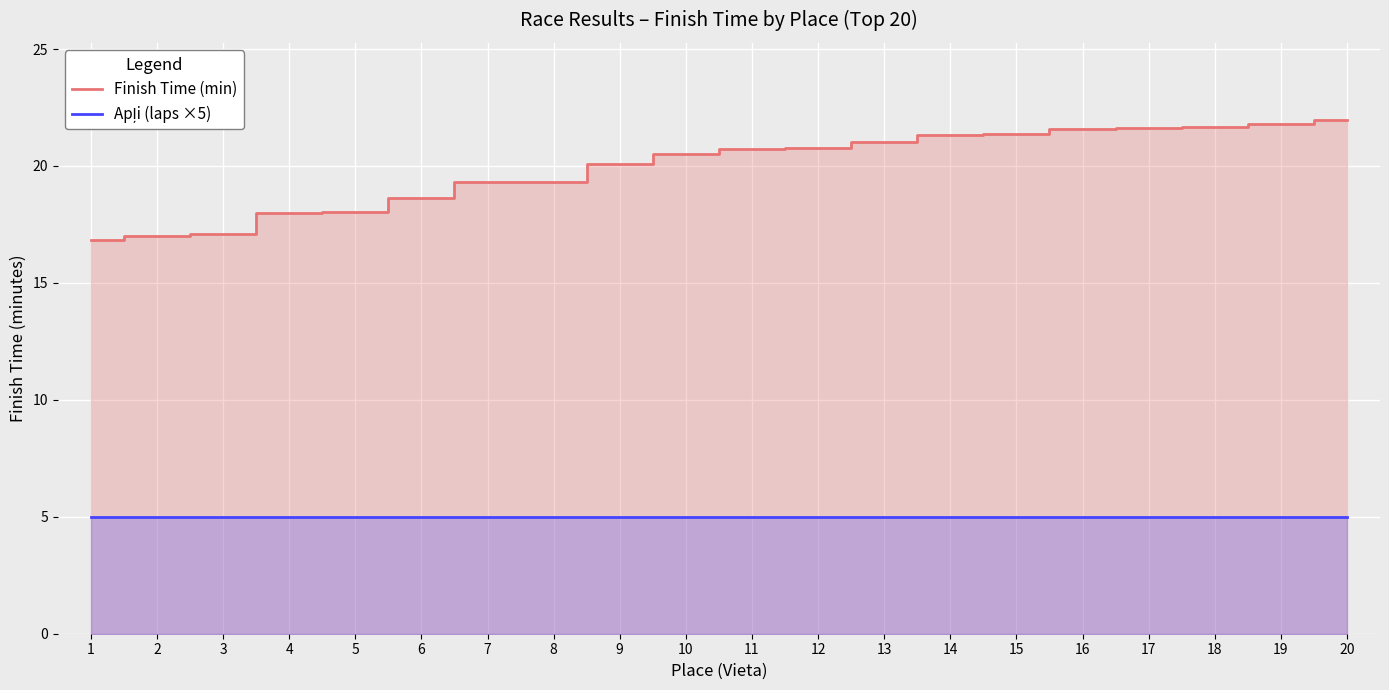

Is it true that Finish Time (min) equals 18.6 at 6?

True